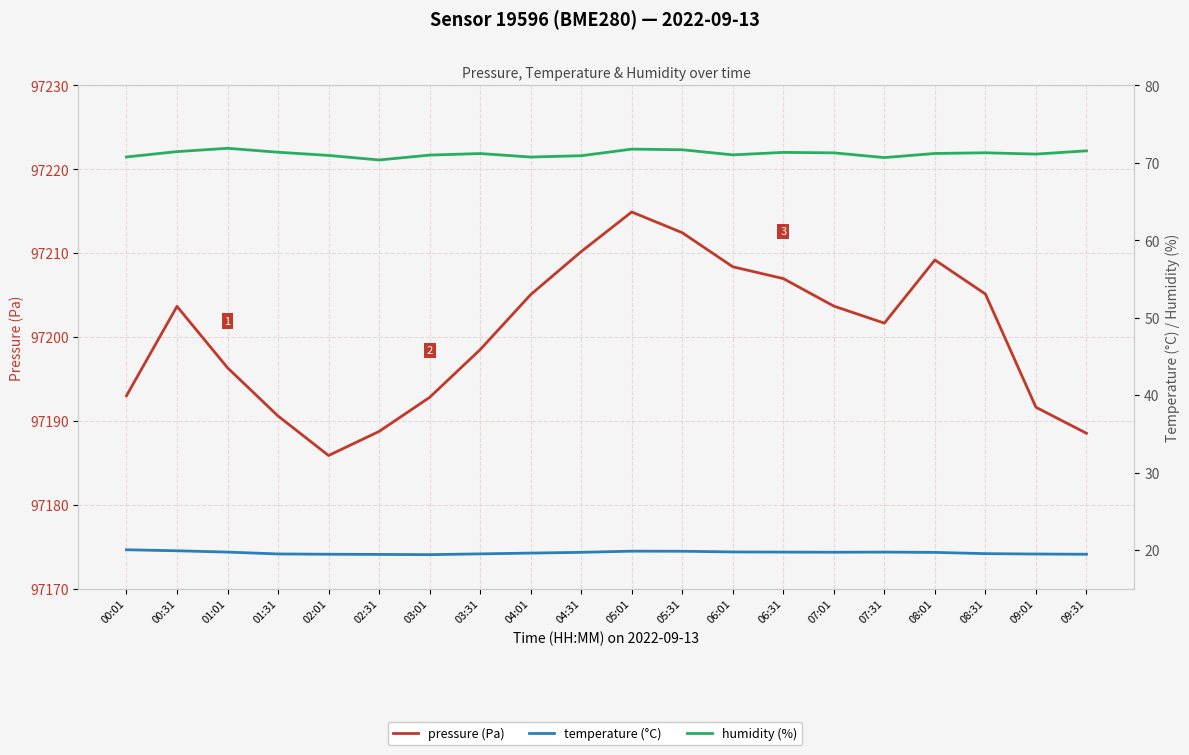

Which series has the largest range (max minus min)?

pressure (Pa)